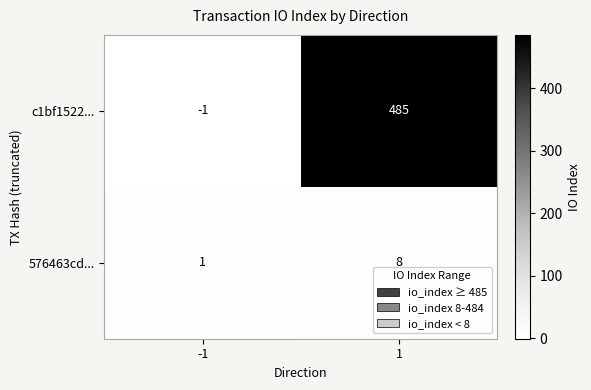

What is the total value across all series at 1?

493